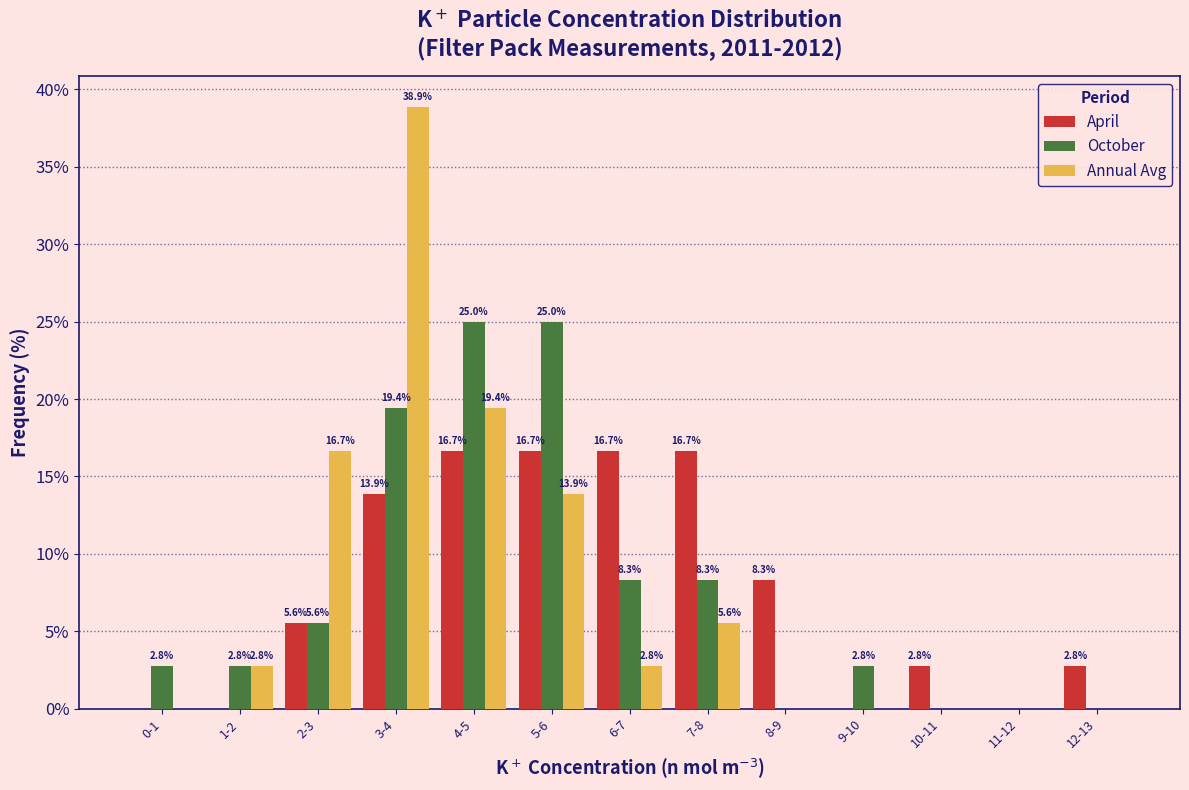

Reading left to right, what are all the values shown in this chart?

April: 0-1=0.0	1-2=0.0	2-3=5.6	3-4=13.9	4-5=16.7	5-6=16.7	6-7=16.7	7-8=16.7	8-9=8.3	9-10=0.0	10-11=2.8	11-12=0.0	12-13=2.8
October: 0-1=2.8	1-2=2.8	2-3=5.6	3-4=19.4	4-5=25.0	5-6=25.0	6-7=8.3	7-8=8.3	8-9=0.0	9-10=2.8	10-11=0.0	11-12=0.0	12-13=0.0
Annual Avg: 0-1=0.0	1-2=2.8	2-3=16.7	3-4=38.9	4-5=19.4	5-6=13.9	6-7=2.8	7-8=5.6	8-9=0.0	9-10=0.0	10-11=0.0	11-12=0.0	12-13=0.0